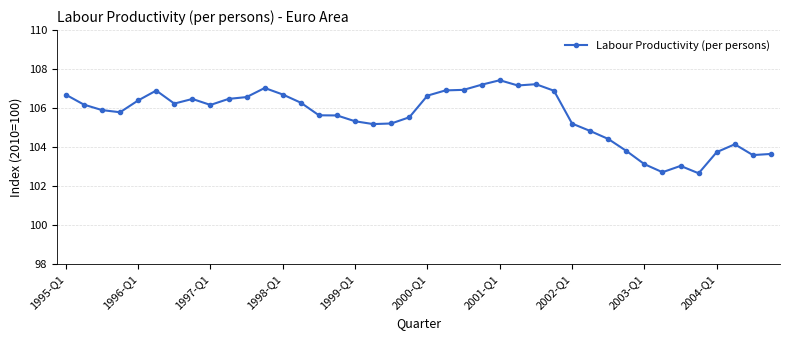

True or false: the data has more than 1 interior local peaks.

True